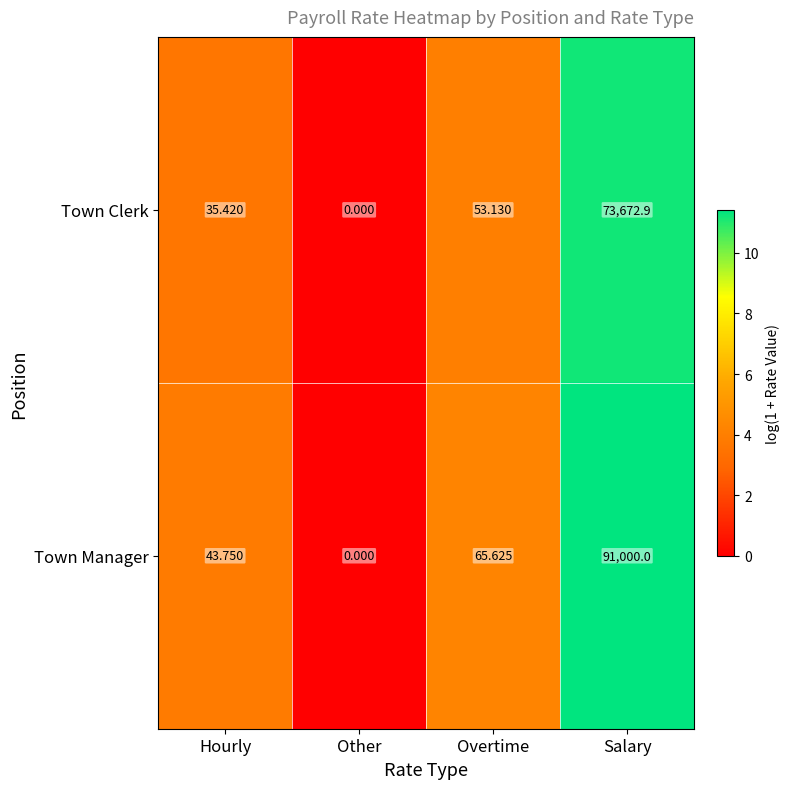

What is the difference between the highest and lowest values at Hourly?

8.3